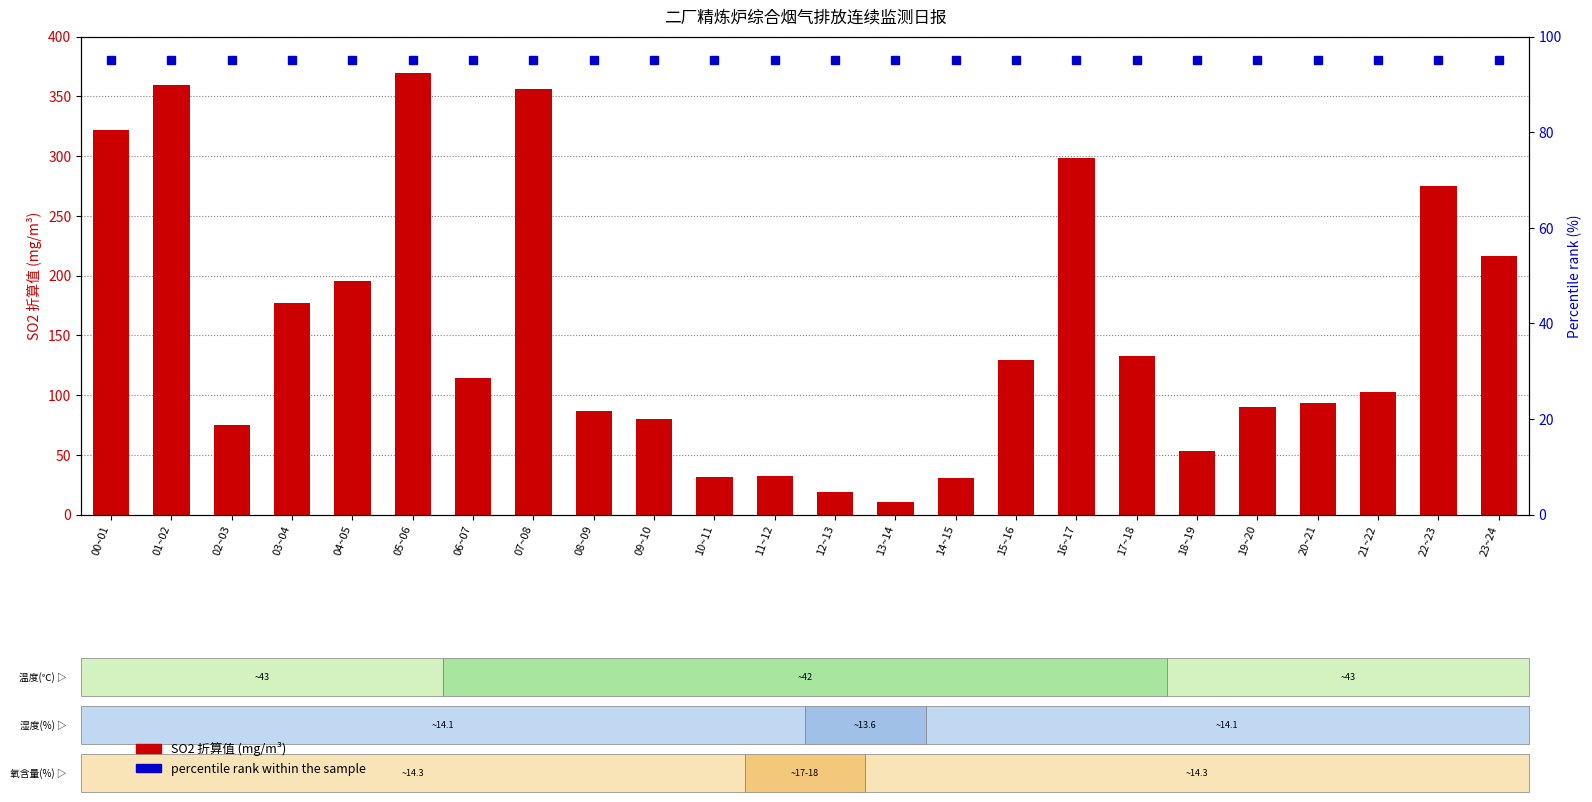

What are all the series names shown in the legend?

SO2 折算值(mg/m³), percentile rank within the sample